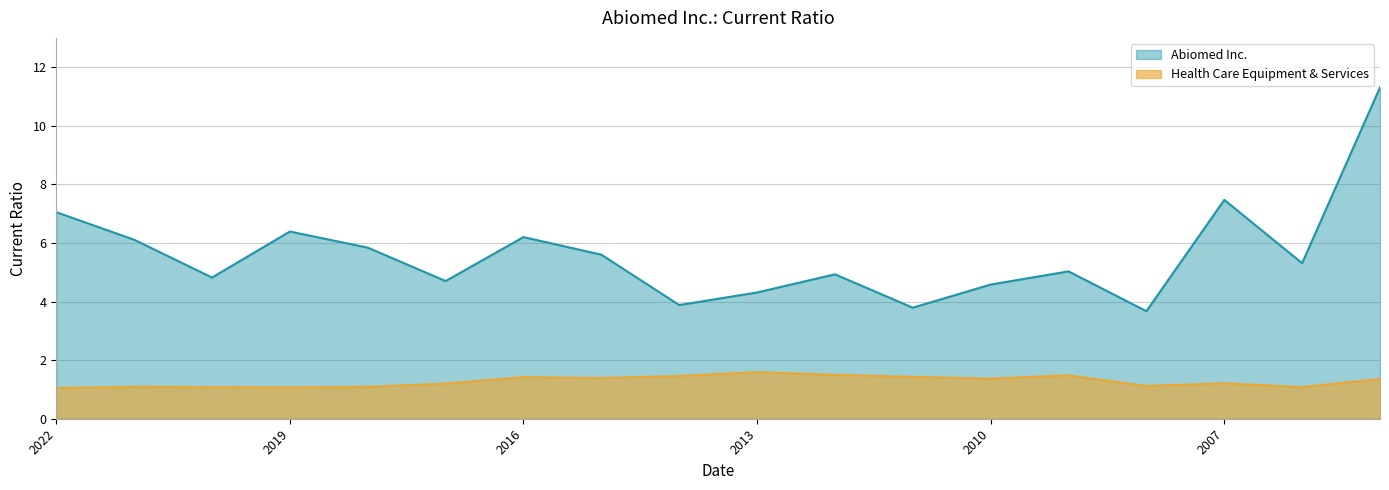

Which category has the highest value across all series?

2005-03-31